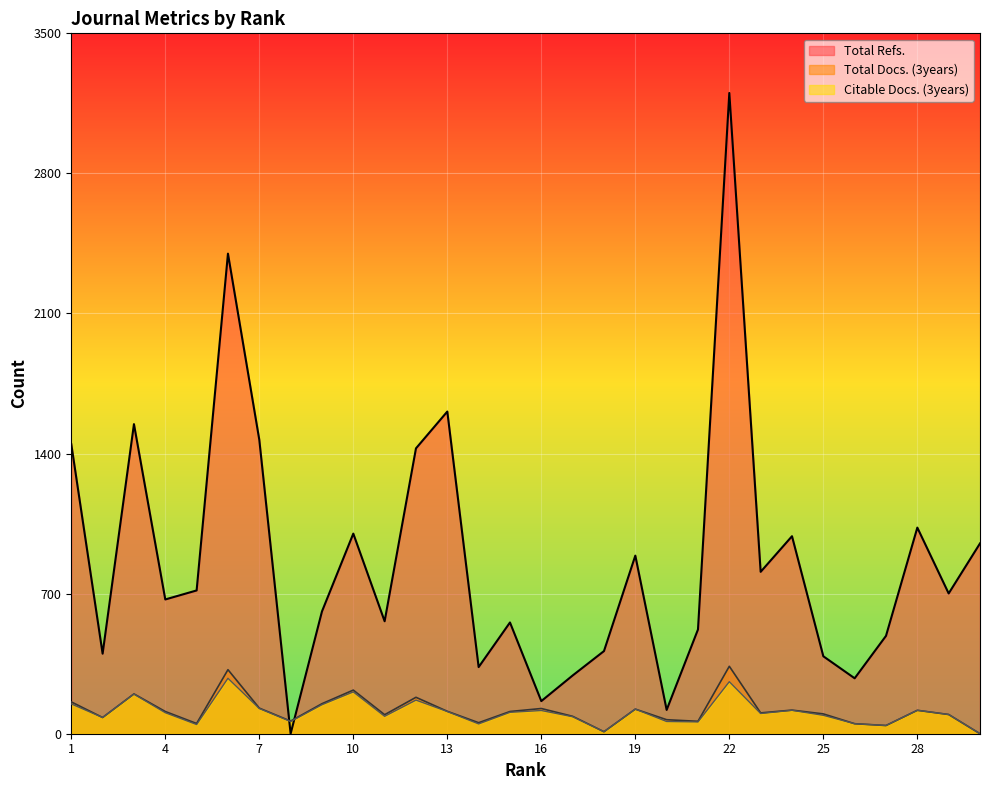

List the series in order of their peak value, highest first.

Total Refs., Total Docs. (3years), Citable Docs. (3years)